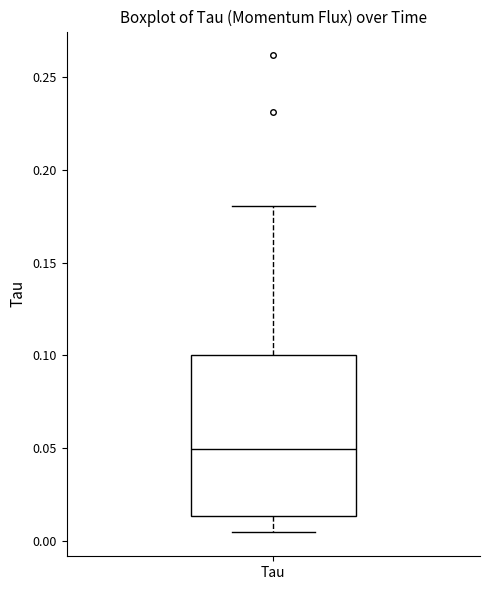

Transcribe this box plot: give where the median line is, the range the box spans, and where the two whiskers end, as read against the y-axis. The values are not printed on the chart, so give them approximately, as read against the axis.

median 0.050, box 0.015 to 0.100, whiskers 0.005 to 0.180